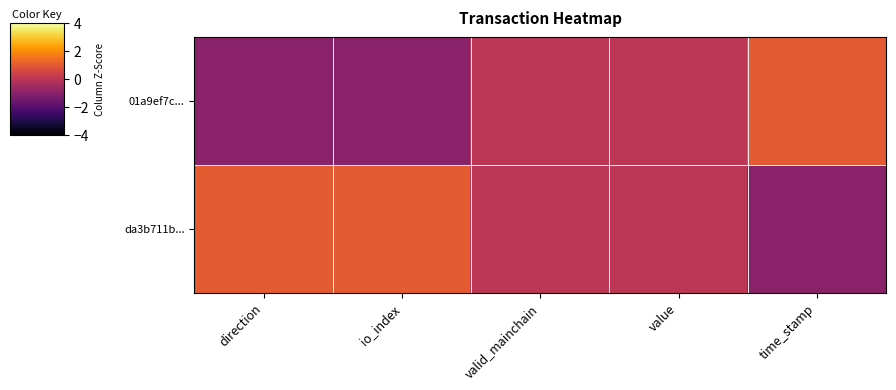

Reading left to right, transcribe all the data shown in this chart.

01a9ef7c...: direction=-1	io_index=-1	valid_mainchain=0	value=0	time_stamp=1
da3b711b...: direction=1	io_index=1	valid_mainchain=0	value=0	time_stamp=-1